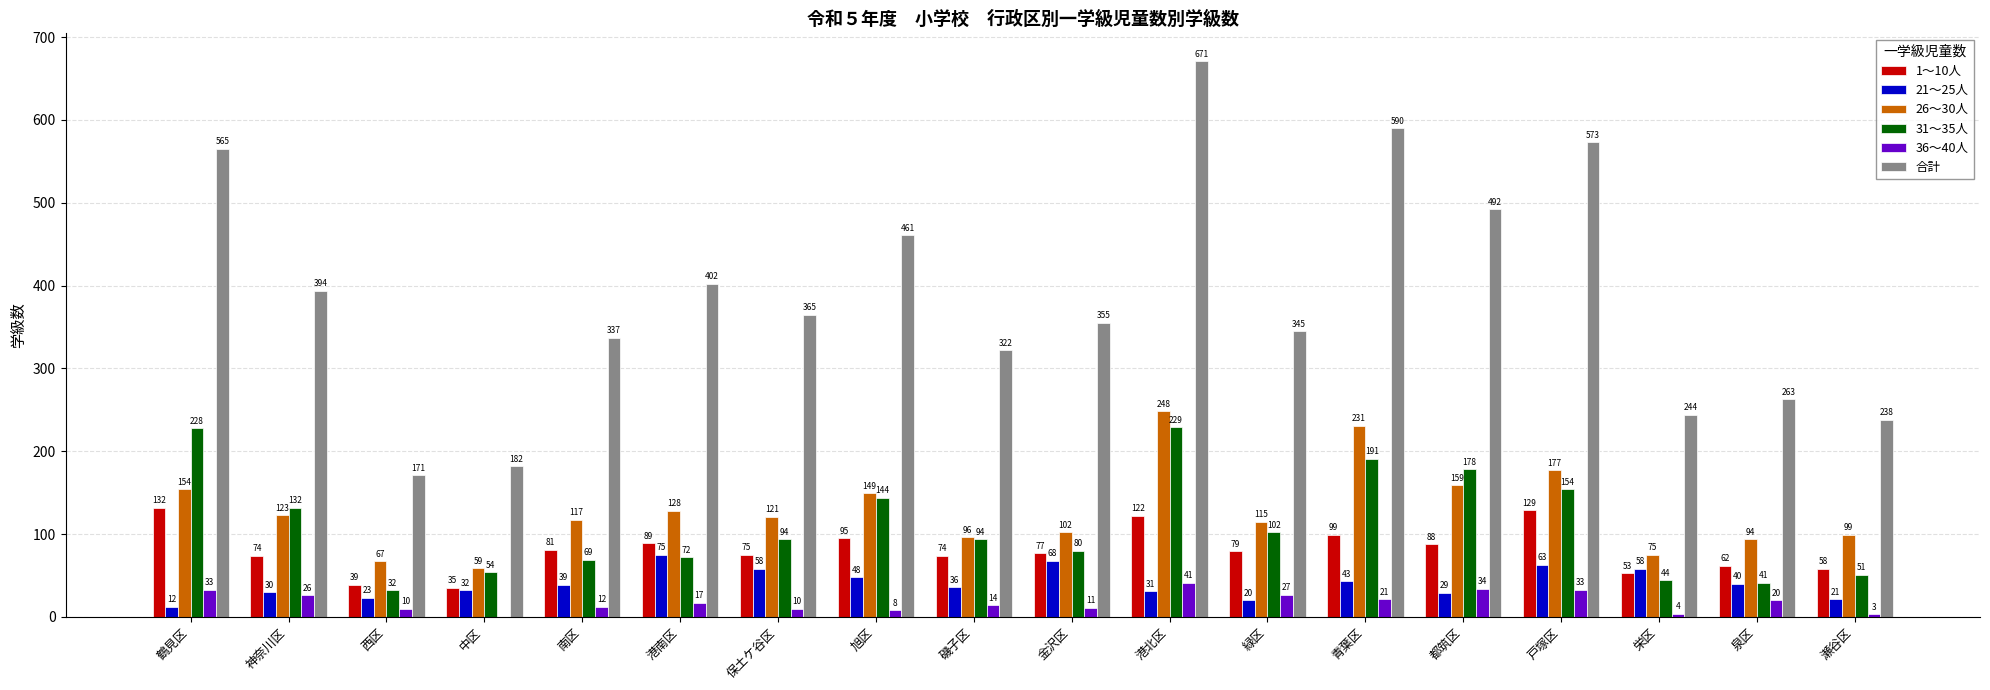

What is the difference between the 36～40人 values at 港北区 and 戸塚区?

8